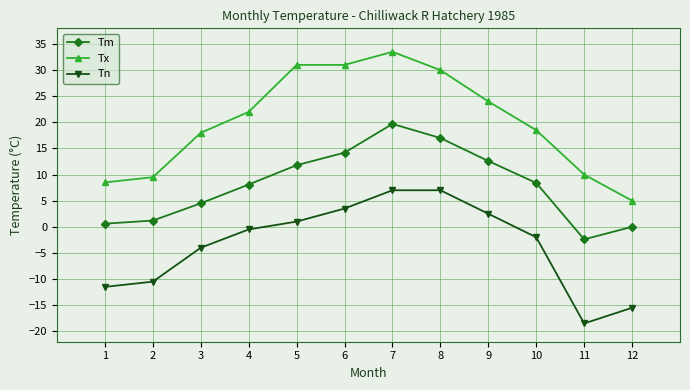

How many series are shown in this chart?

3